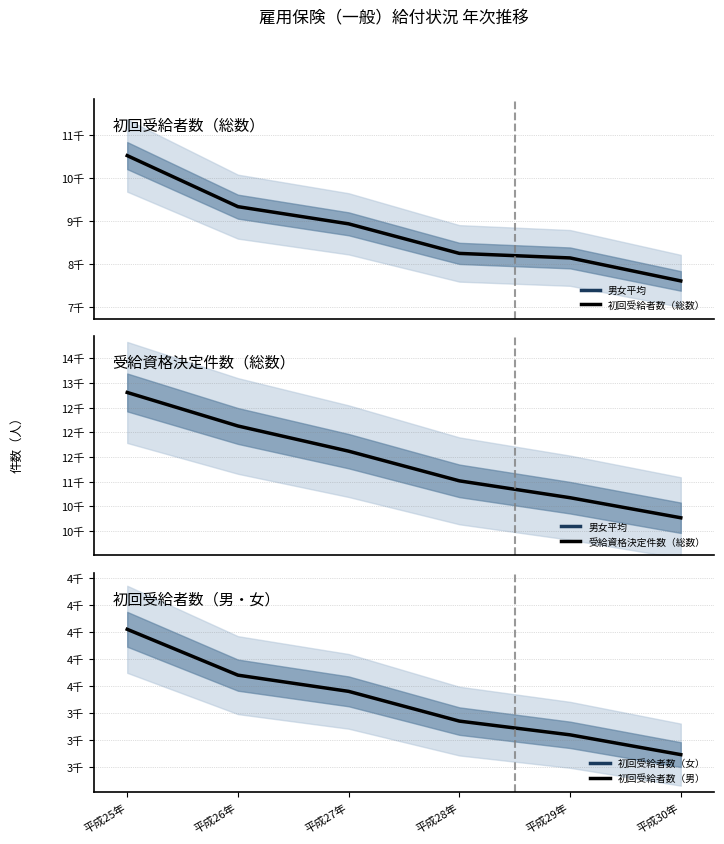

True or false: 受給資格決定件数（総数） and 初回受給者数（総数） intersect in this chart.

False